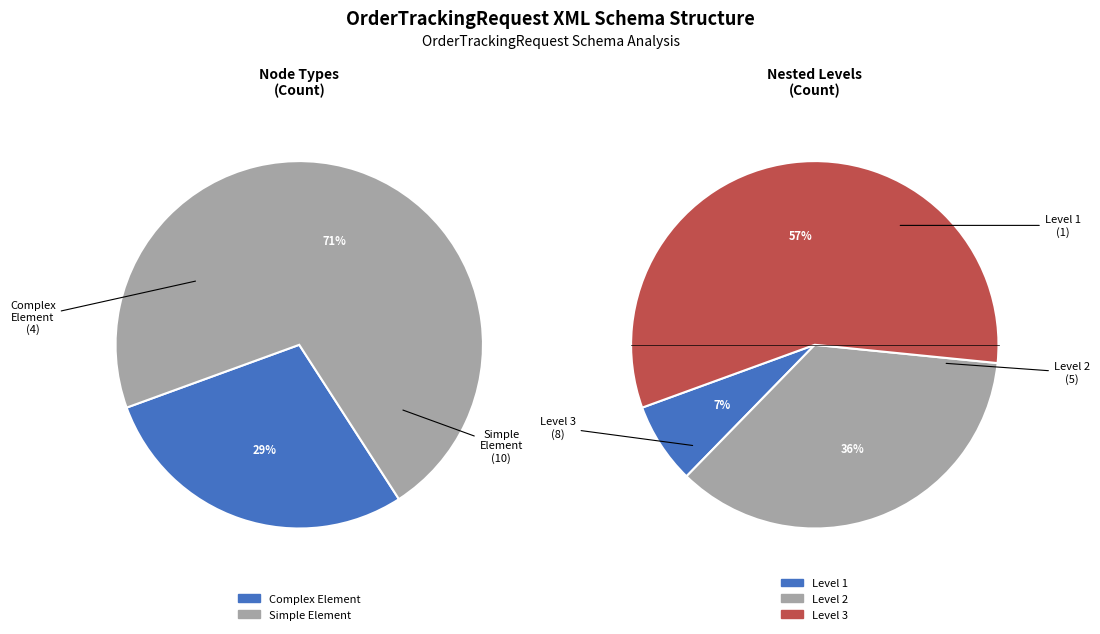

How many segments does this pie chart have?

2